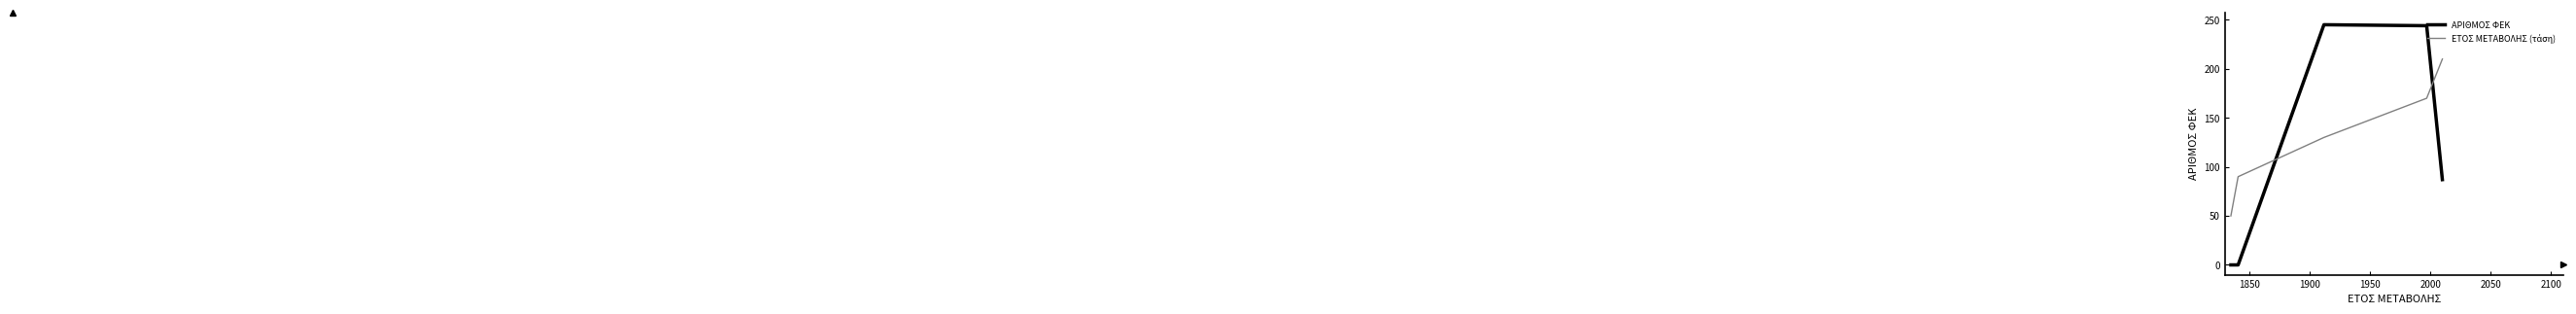

Which series has the largest range (max minus min)?

ΑΡΙΘΜΟΣ ΦΕΚ